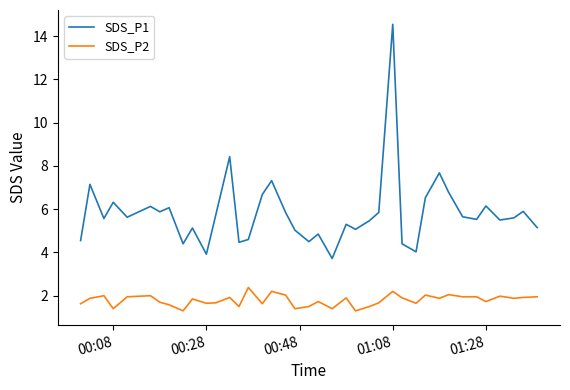

True or false: SDS_P2 has more than 0 points higher than both neighbors.

True